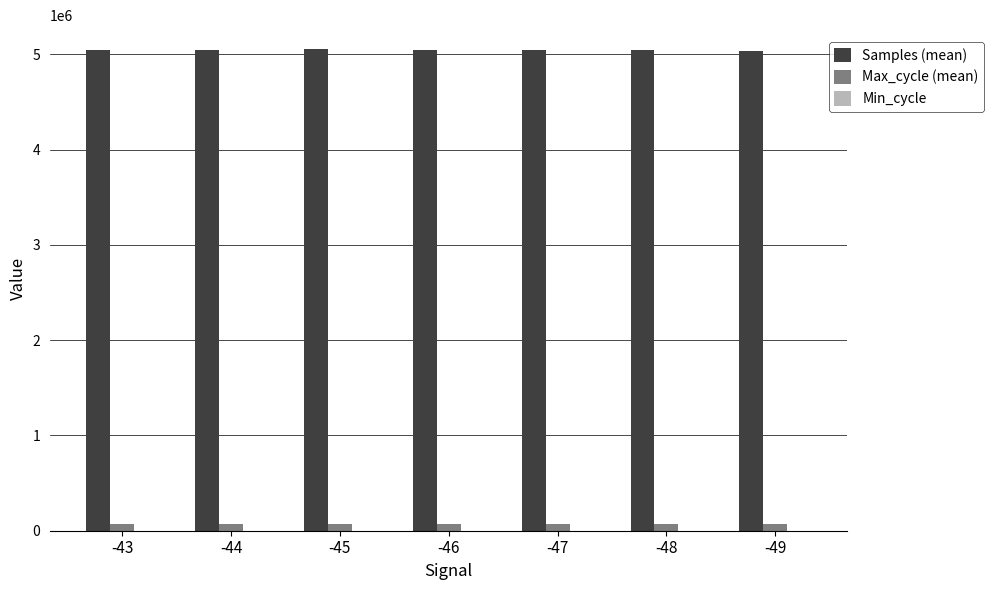

The Max_cycle (mean) series shows 66518 at -47. True or false?

True